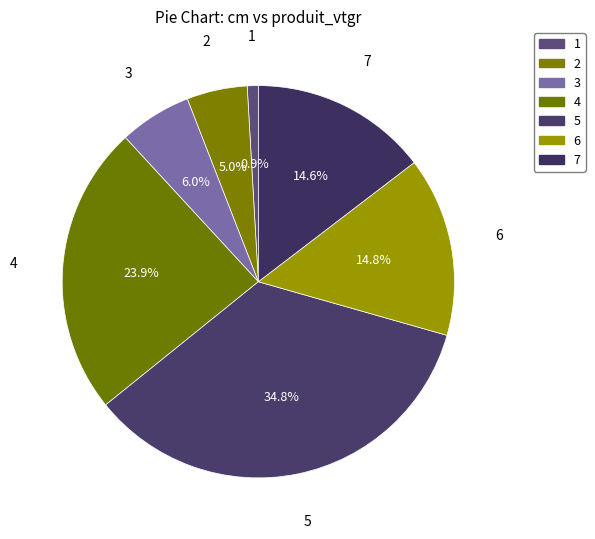

To the nearest percent, what is the difference between the 2 and 4 slice percentages?

19%